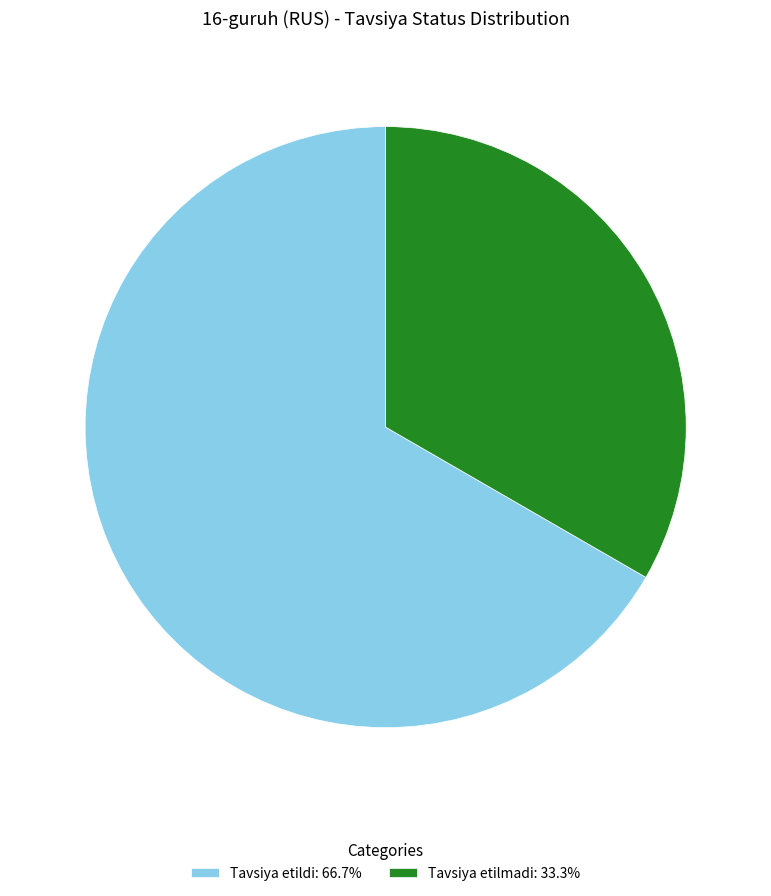

True or false: Tavsiya etilmadi accounts for 33% of the total.

True